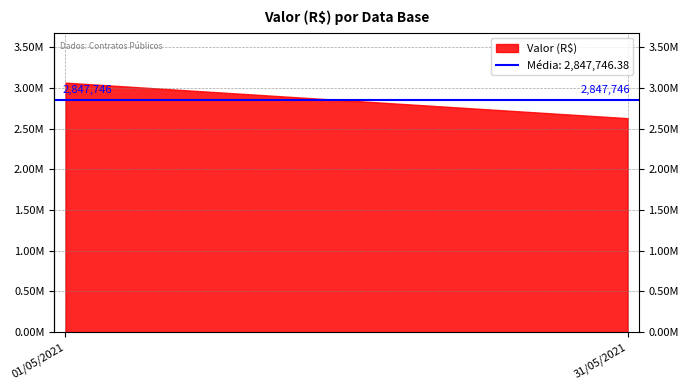

What is the ratio of the value at 31/05/2021 to the value at 01/05/2021?

0.9